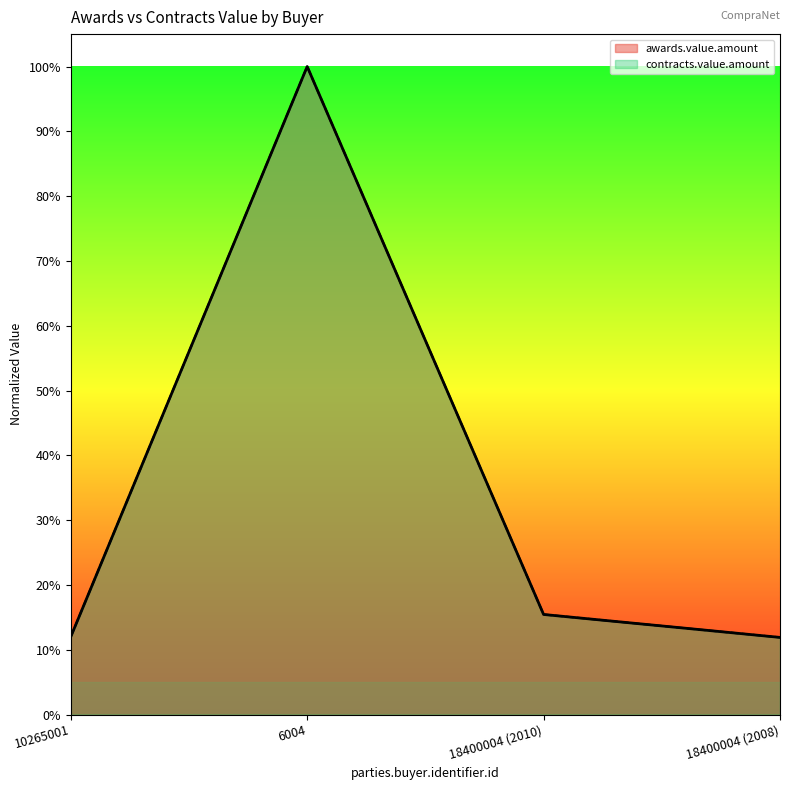

What is the label of the 1st point from the right?

18400004 (2008)